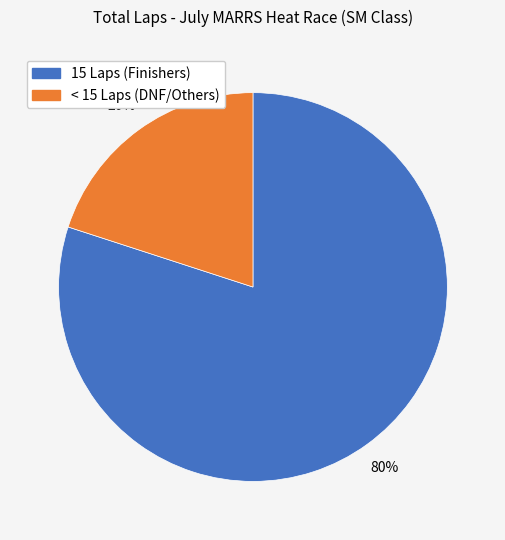

To the nearest percent, what is the average slice percentage?

50%